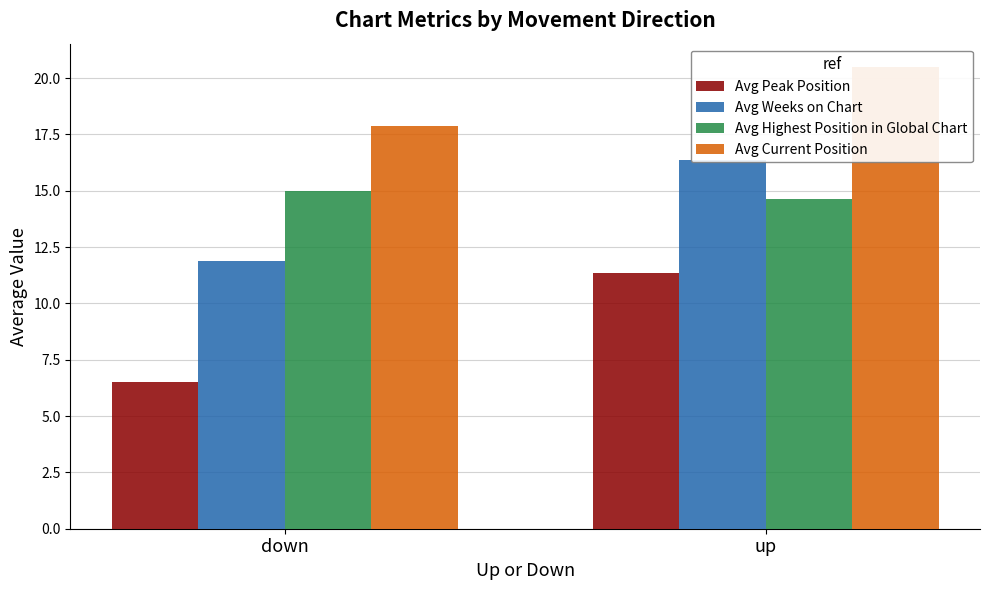

How many bars are there in each group?

4